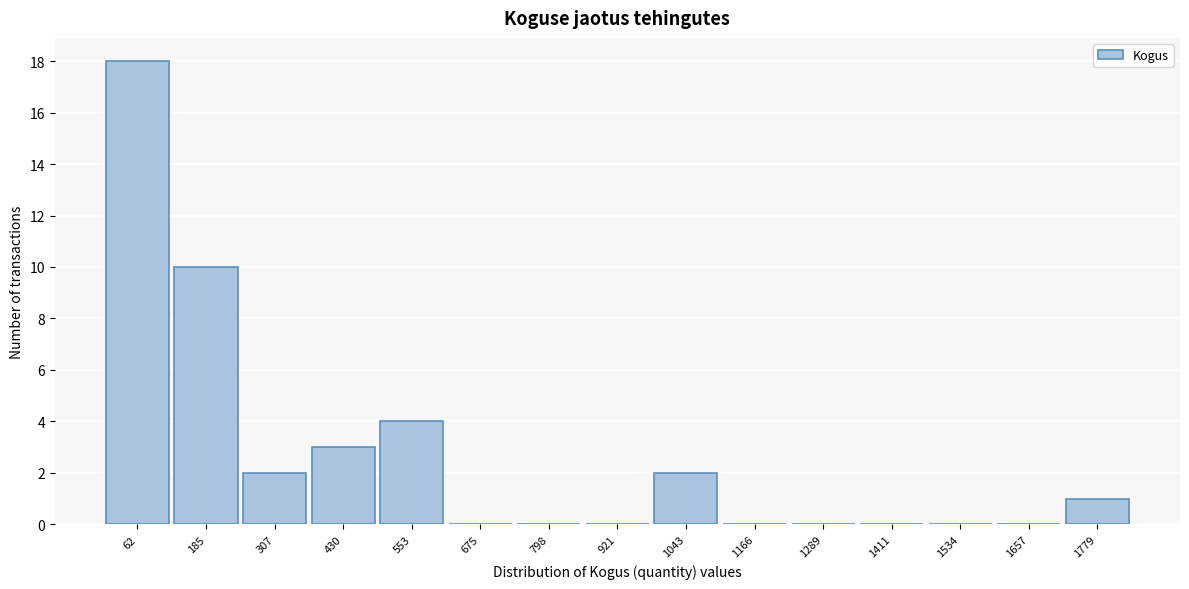

Reading left to right, list every bar in this chart as the range it spans on the x-axis followed by its height. Neither the bar edges nor the heights are printed on the chart, so give them approximately, as read against the axes.

0 to 120: 18
120 to 240: 10
240 to 360: 2
360 to 500: 3
500 to 620: 4
620 to 740: 0
740 to 860: 0
860 to 980: 0
980 to 1100: 2
1100 to 1220: 0
1220 to 1360: 0
1360 to 1480: 0
1480 to 1600: 0
1600 to 1720: 0
1720 to 1840: 1